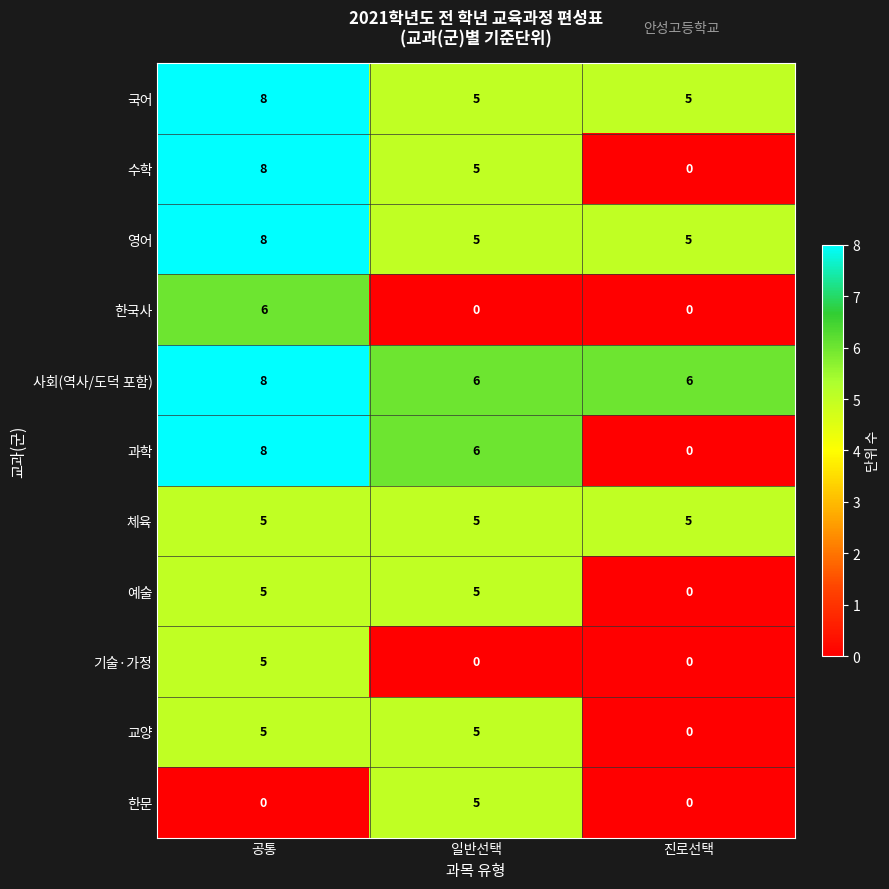

Which series has the largest total across all categories?

사회(역사/도덕 포함)